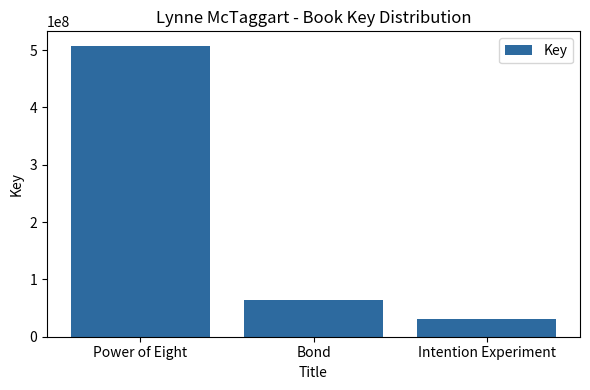

Reading right to left, what are all the values shown in this chart?

Intention Experiment=31594998	Bond=64365664	Power of Eight=507457375